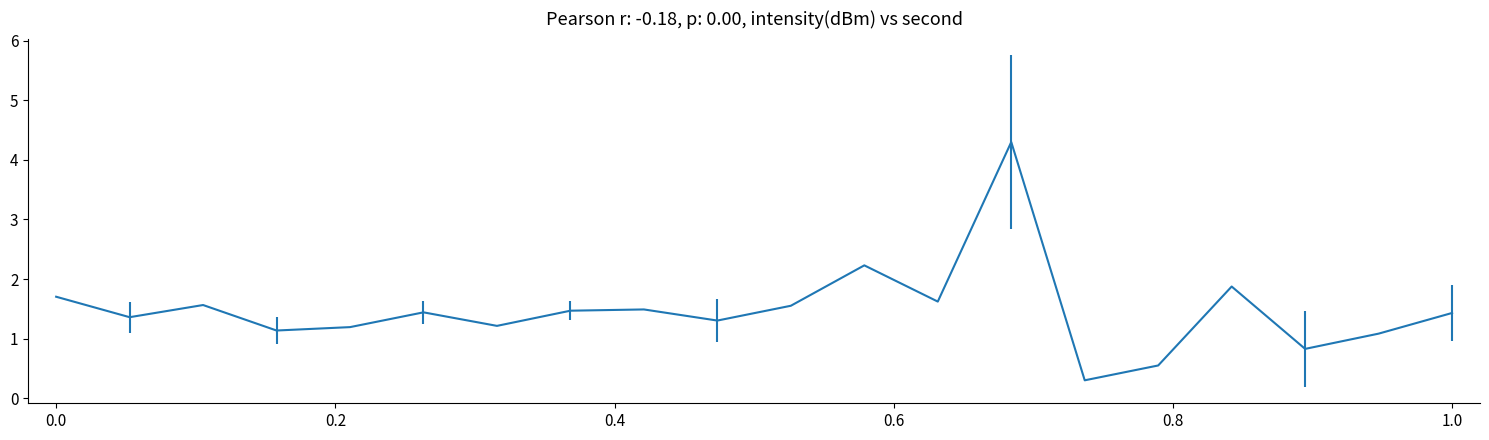

What is the greatest value displayed?

4.3